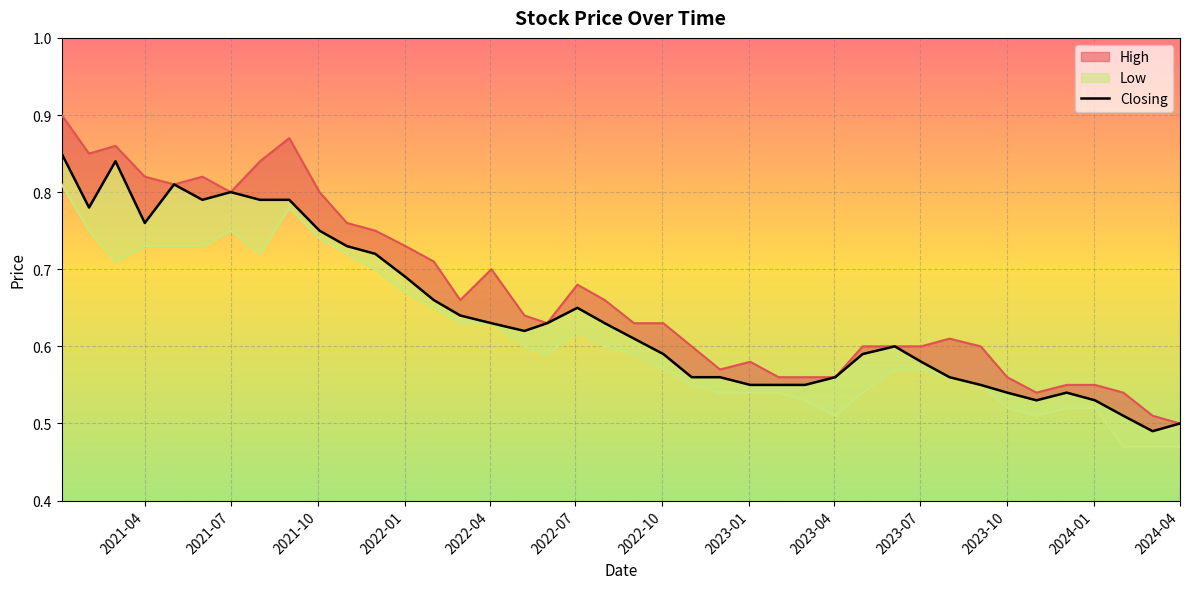

True or false: the data shows 0.2 at 24.

False